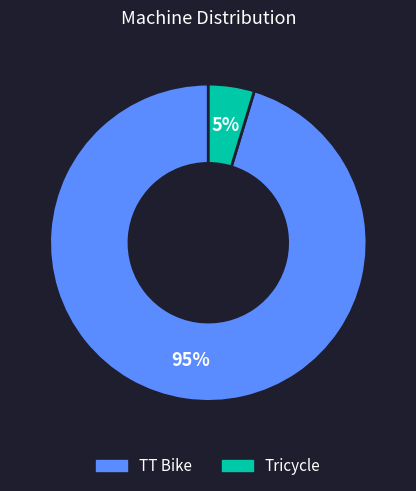

Rank the categories by value from lowest to highest.

Tricycle, TT Bike